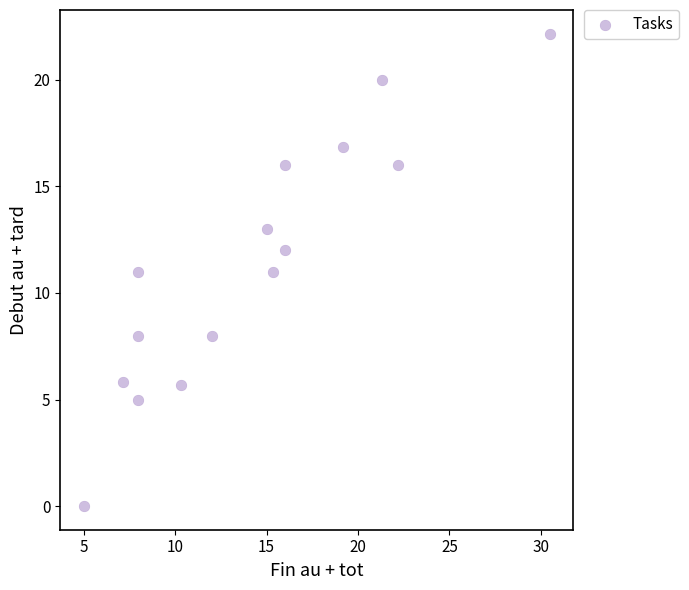

What is the range of Y values (max minus min)?

22.2